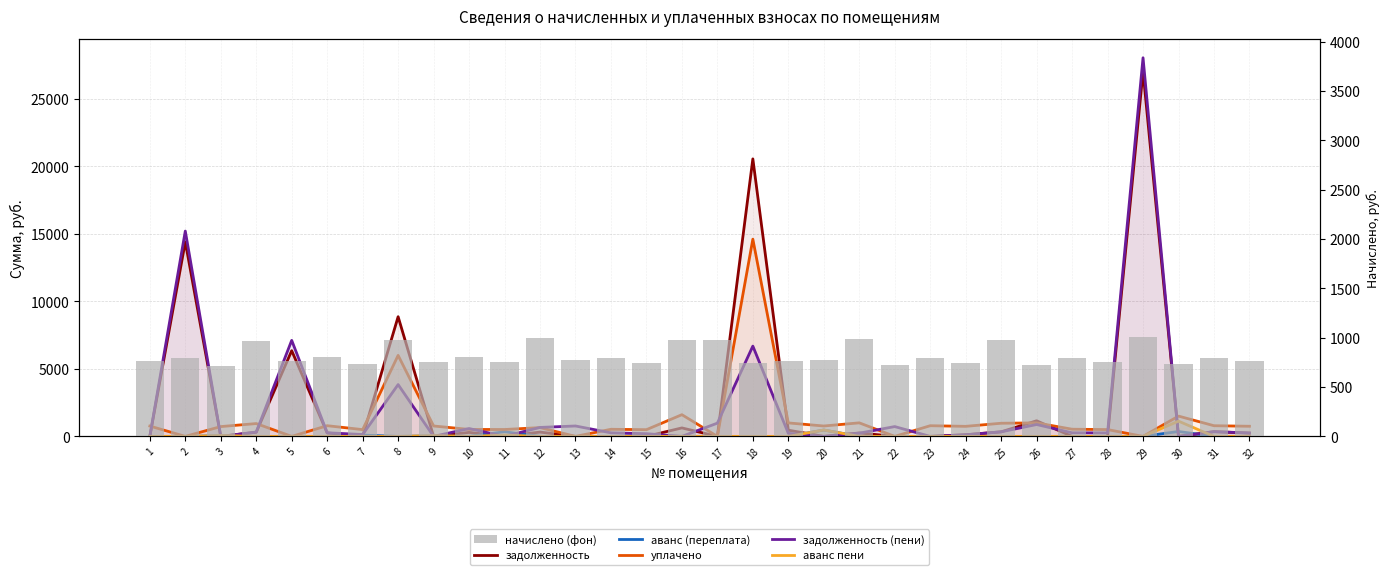

The value of аванс пени at 16 is 0.0. True or false?

True